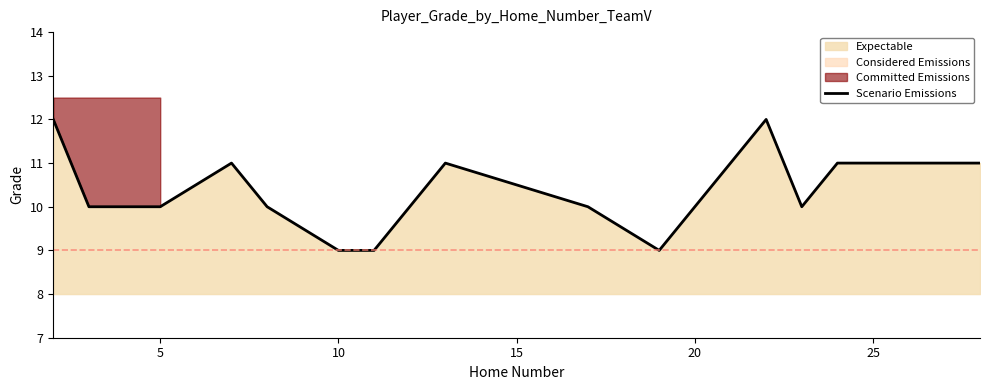

What is the minimum value shown in the chart?

9